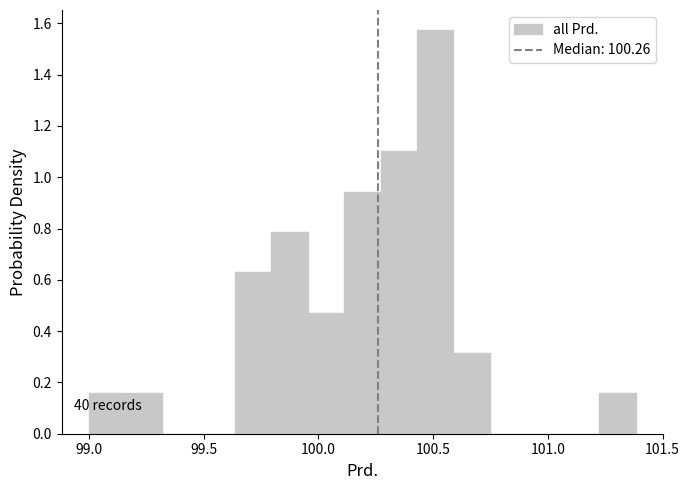

Read against the x-axis, roughly where is the centre of the tallest bar?

100.50